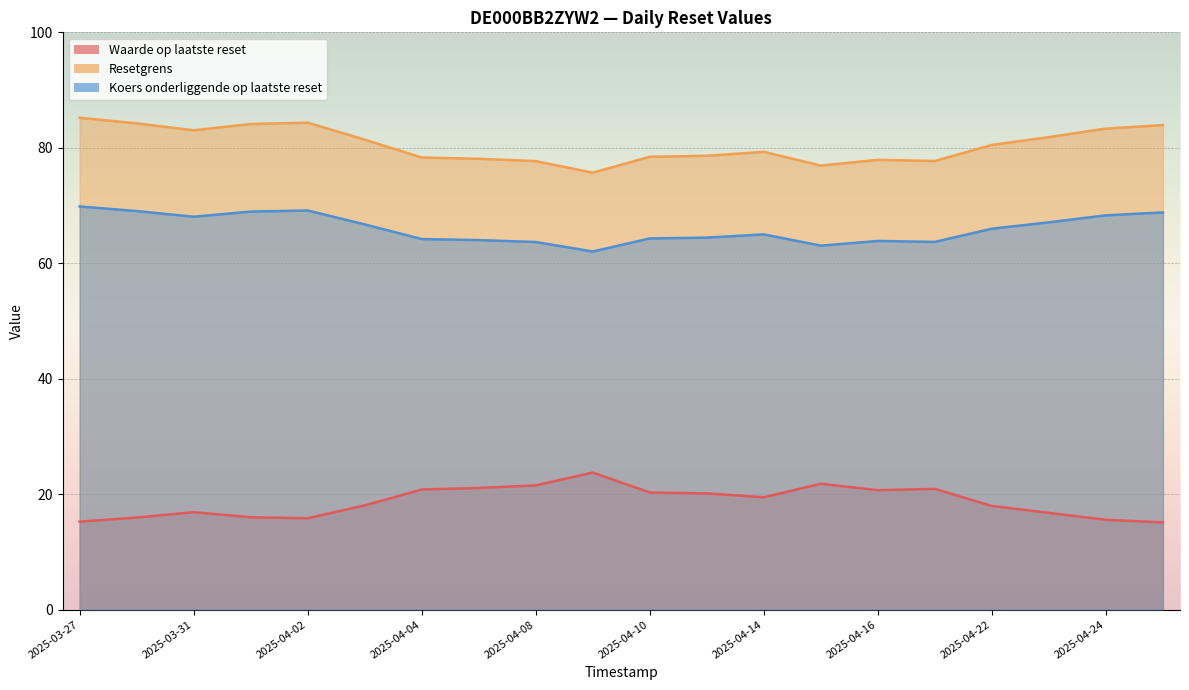

In Koers onderliggende op laatste reset, how many points are lower than both neighbors (excluding endpoints)?

4